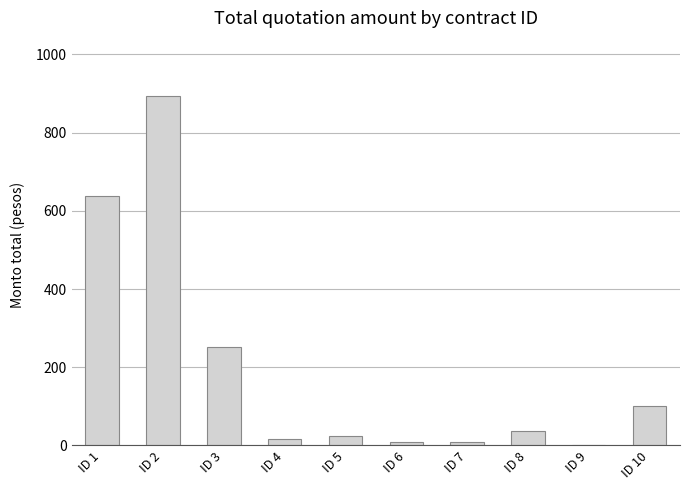

What is the change in value from ID 2 to ID 9?

-892.7